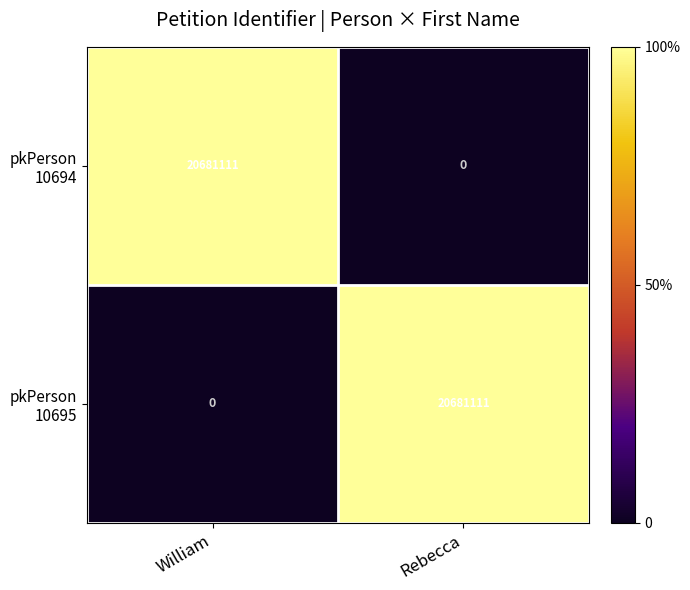

Count the number of data series in this chart.

2